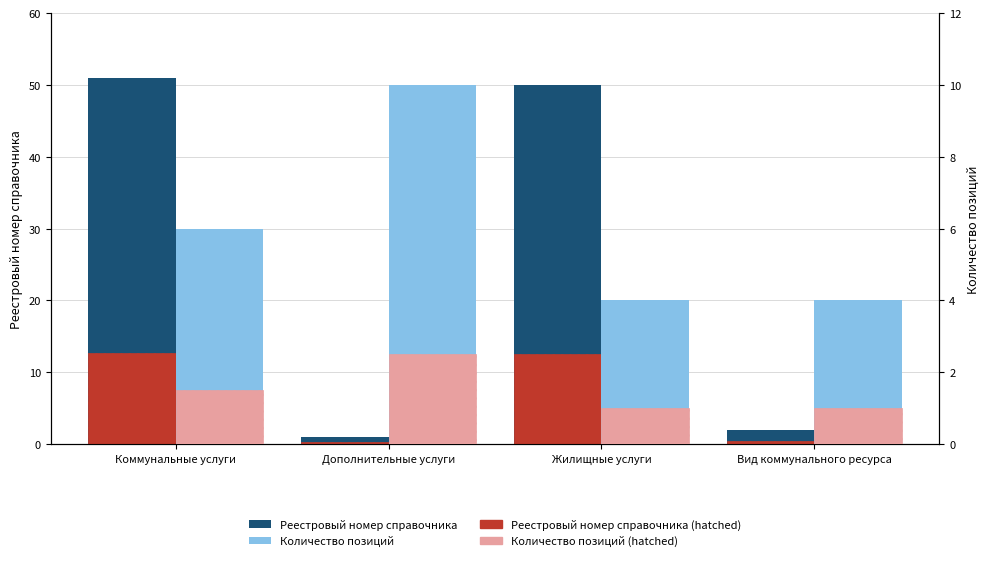

Is it true that Реестровый номер справочника (hatched) equals 4.6 at Коммунальные услуги?

False